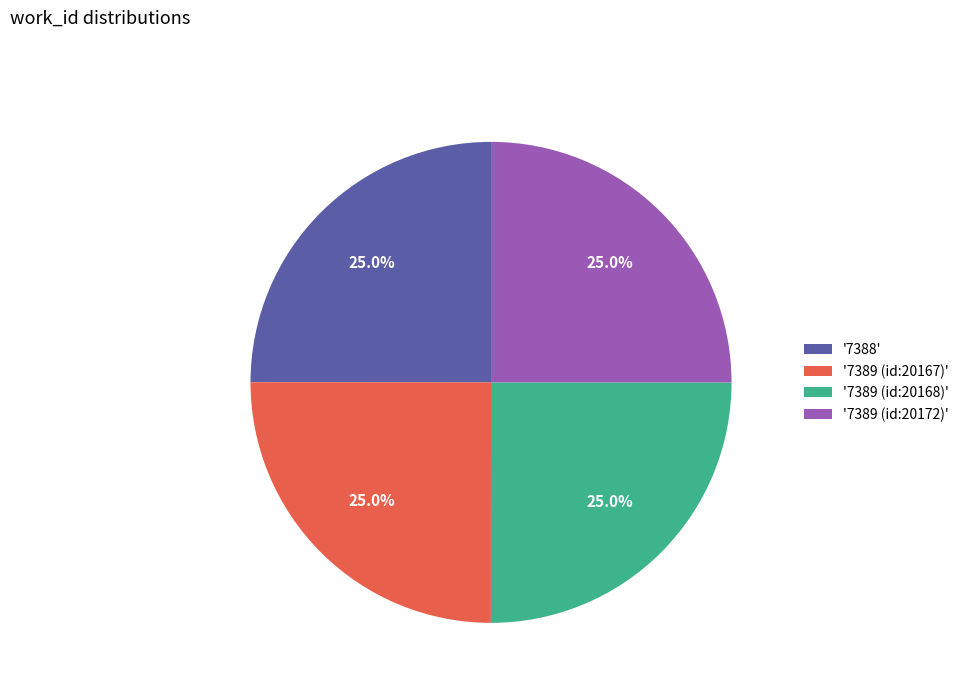

What is the ratio of the value at '7389 (id:20168)' to the value at '7388'?

1.0